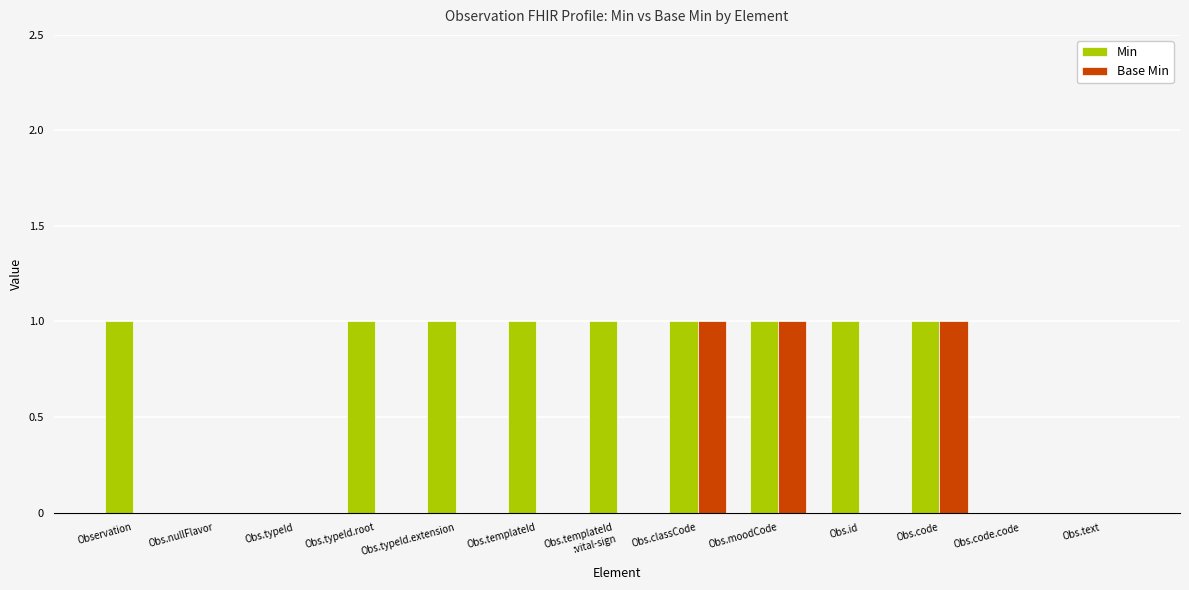

What is the average value of the Min series?

1